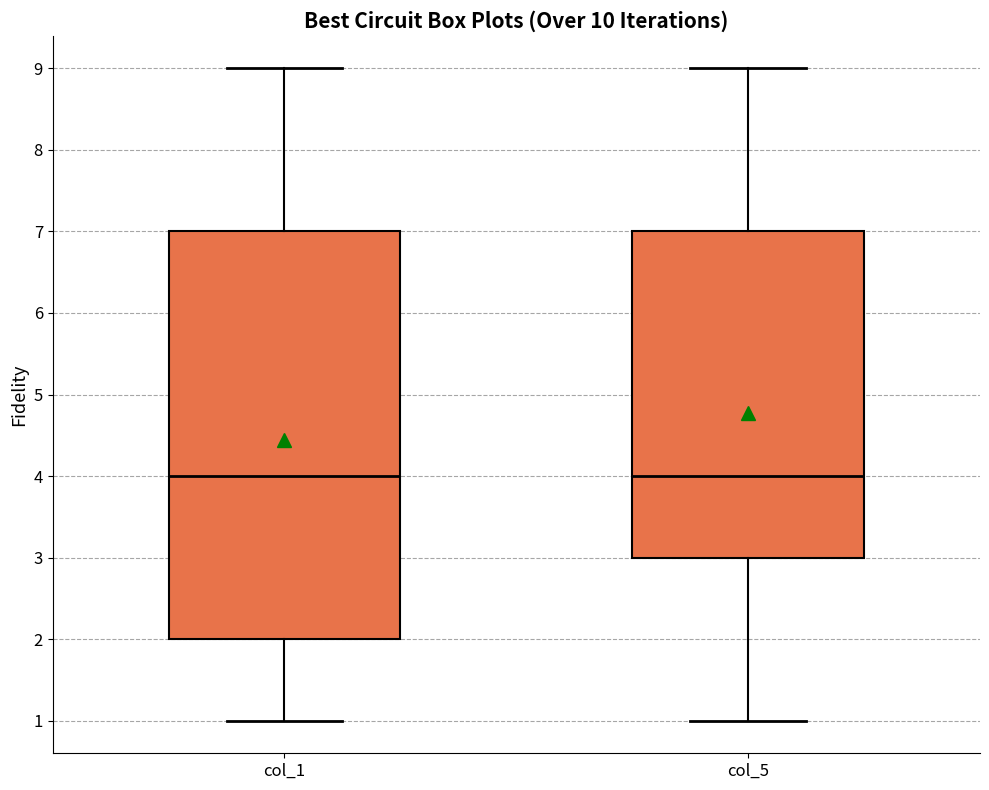

Comparing the boxes themselves (not the whiskers), which one is the tallest?

col_1